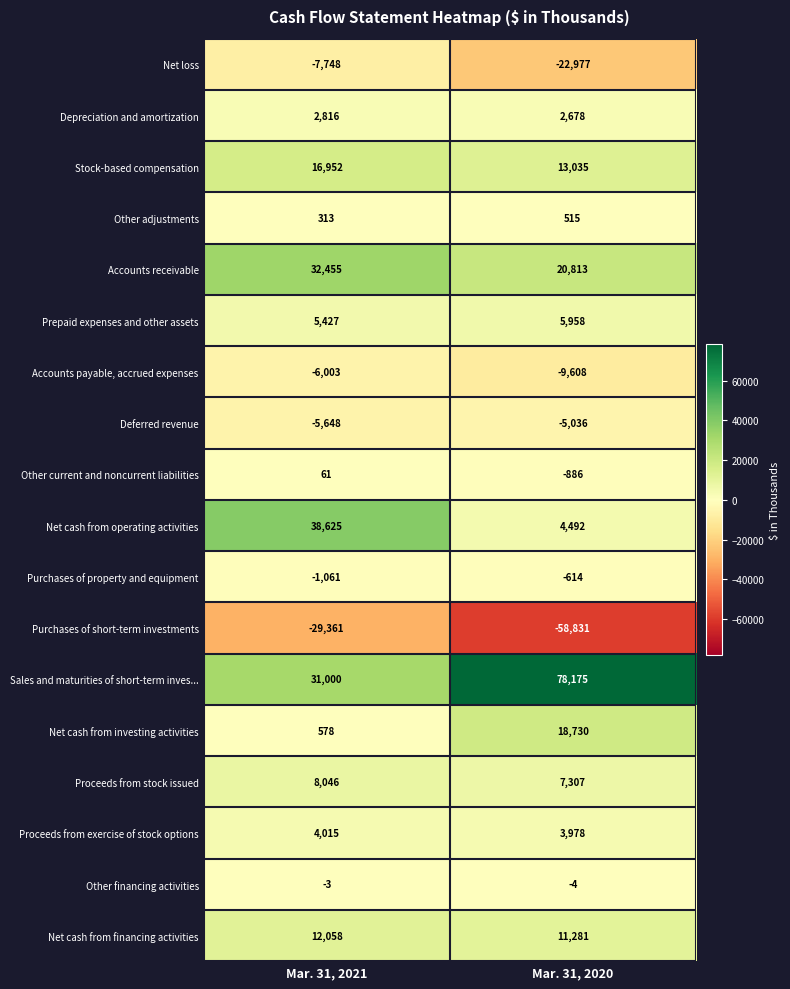

At which category is the sum across all series the highest?

Mar. 31, 2021